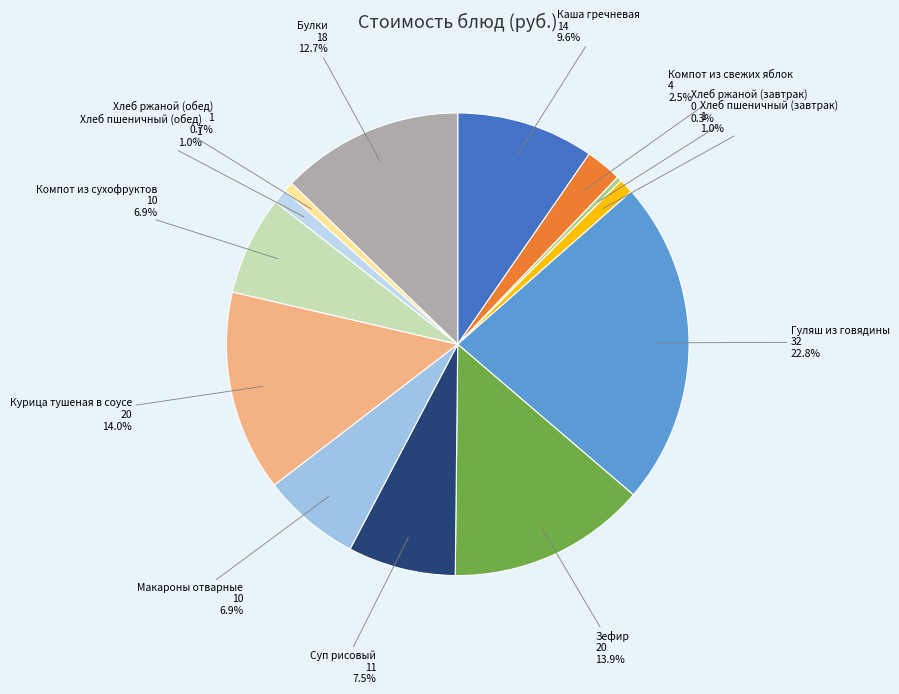

Does Хлеб ржаной (завтрак) account for over 50% of the chart?

No